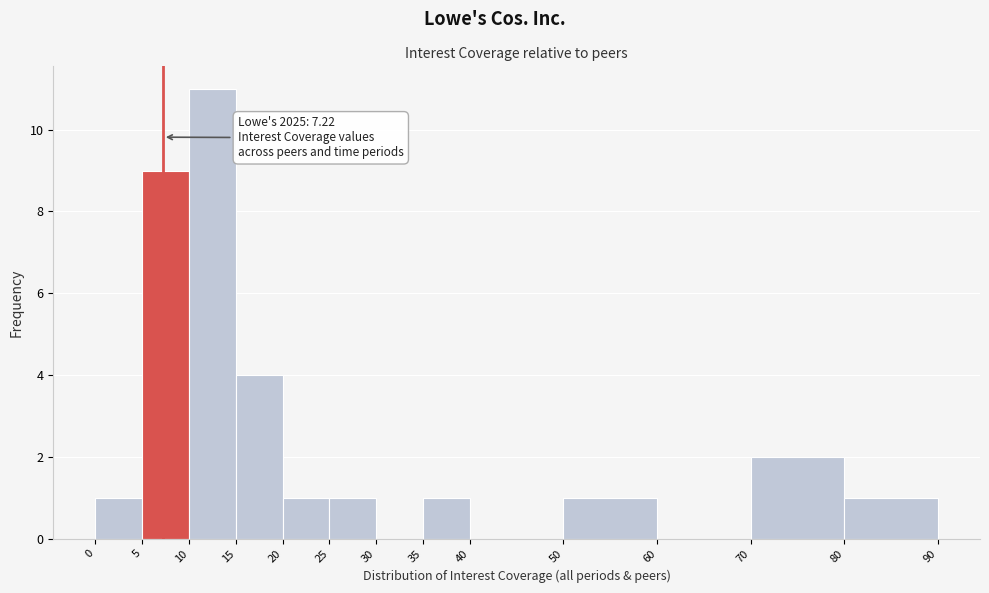

Which range on the x-axis has the tallest bar?

10 to 15